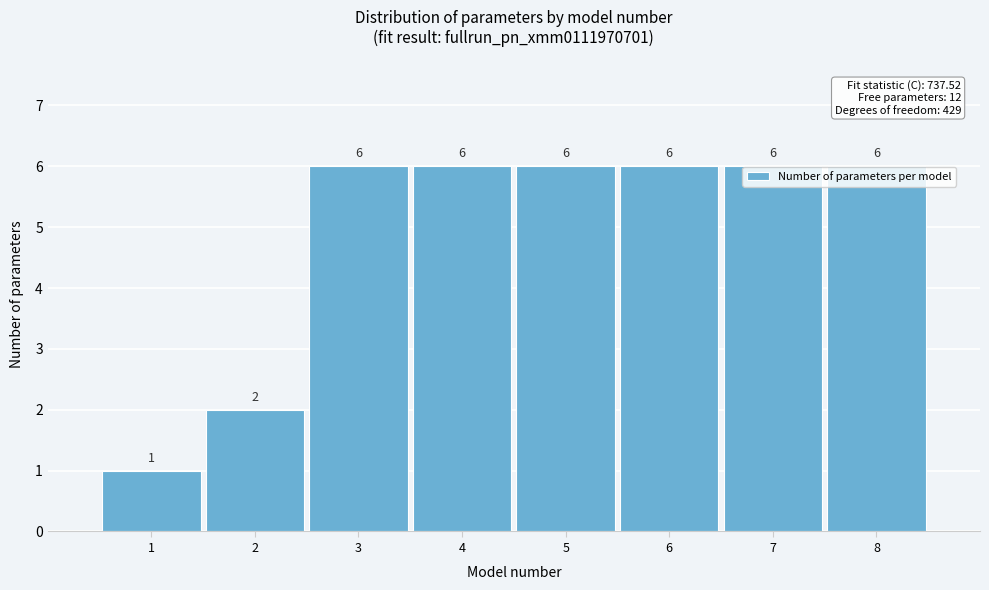

Reading right to left, extract all data points from this chart.

6	6	6	6	6	6	2	1